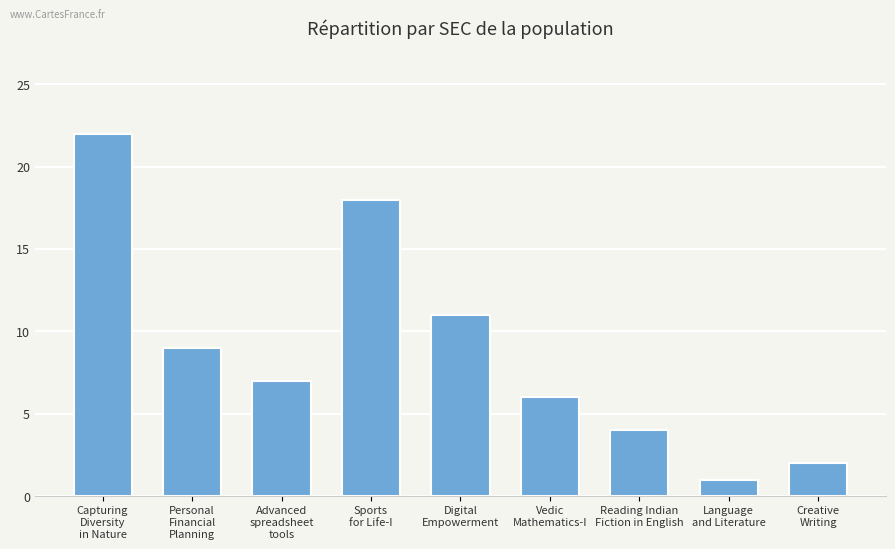

Which label corresponds to the largest value in the chart?

Capturing
Diversity
in Nature